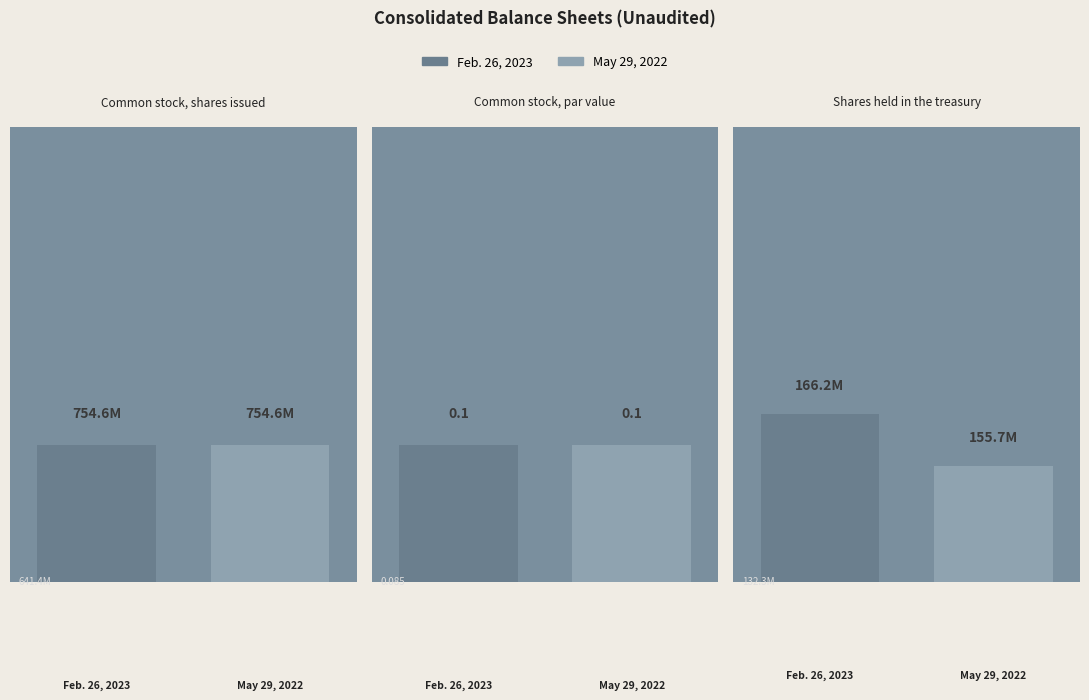

Which category has the lowest value across all series?

Common stock, par value